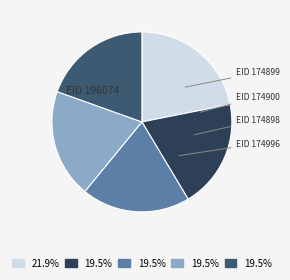

Is there any slice that represents more than half of the pie?

No